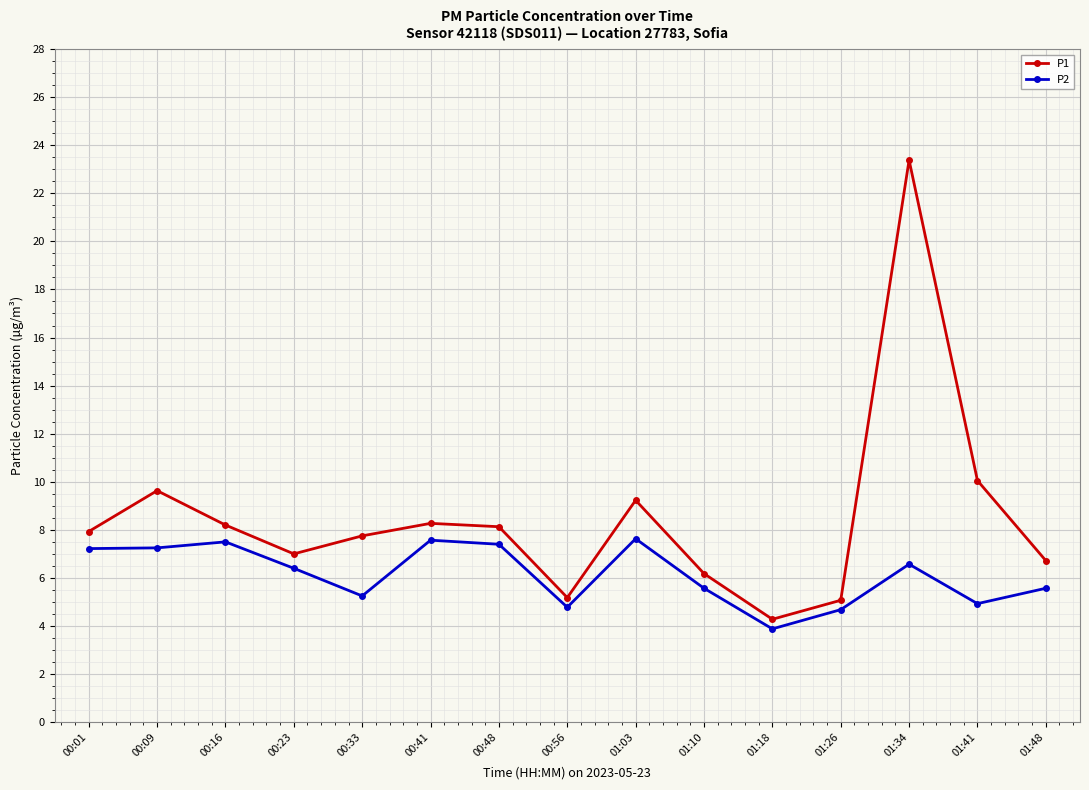

At which label does P2 first exceed 6?

00:01